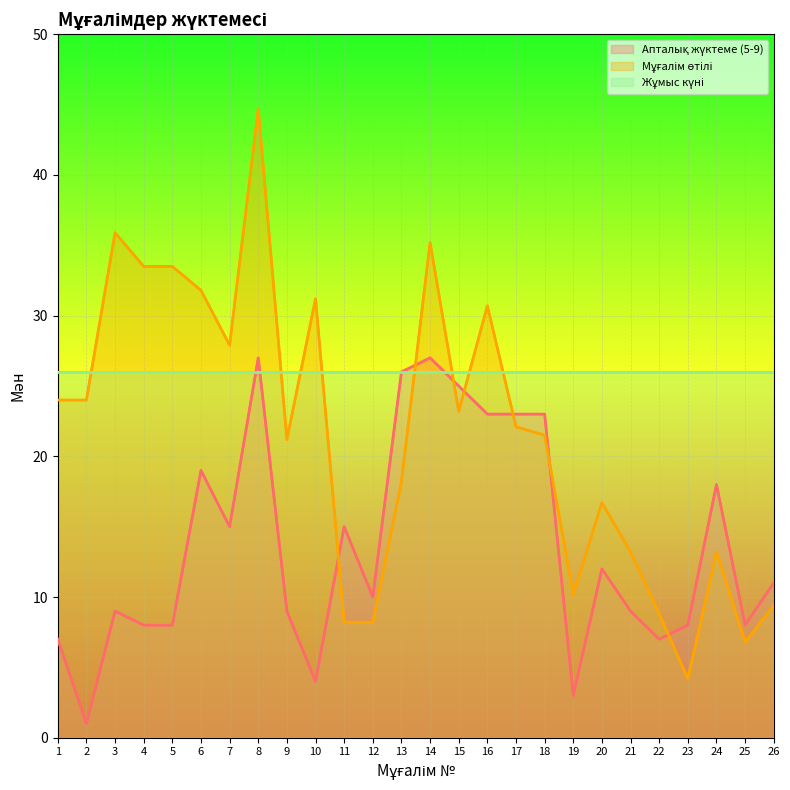

Reading left to right, transcribe all the data shown in this chart.

Апталық жүктеме (5-9): 7.0	1.0	9.0	8.0	8.0	19.0	15.0	27.0	9.0	4.0	15.0	10.0	26.0	27.0	25.0	23.0	23.0	23.0	3.0	12.0	9.0	7.0	8.0	18.0	8.0	11.0
Мұғалім өтілі: 24.0	24.0	35.9	33.5	33.5	31.8	27.9	44.7	21.2	31.2	8.2	8.2	18.2	35.2	23.2	30.7	22.1	21.5	10.2	16.7	13.2	8.8	4.2	13.2	6.8	9.4
Жұмыс күні: 26.0	26.0	26.0	26.0	26.0	26.0	26.0	26.0	26.0	26.0	26.0	26.0	26.0	26.0	26.0	26.0	26.0	26.0	26.0	26.0	26.0	26.0	26.0	26.0	26.0	26.0